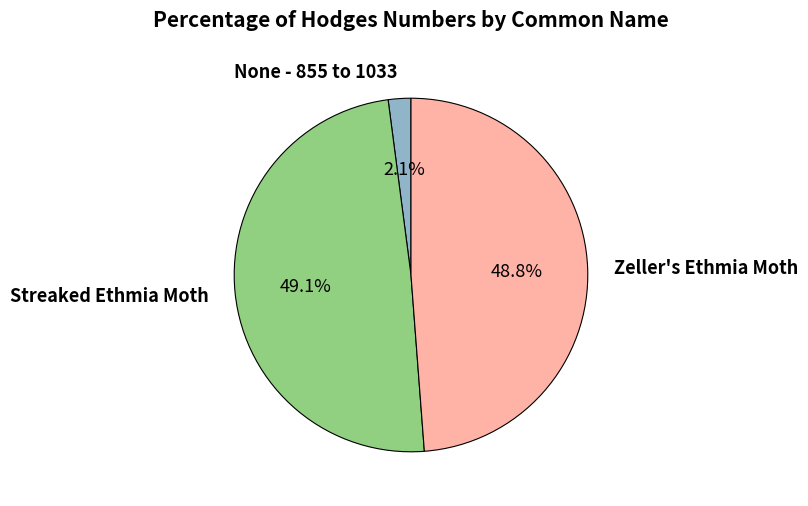

What is the ratio of the value at Zeller's Ethmia Moth to the value at Streaked Ethmia Moth?

1.0